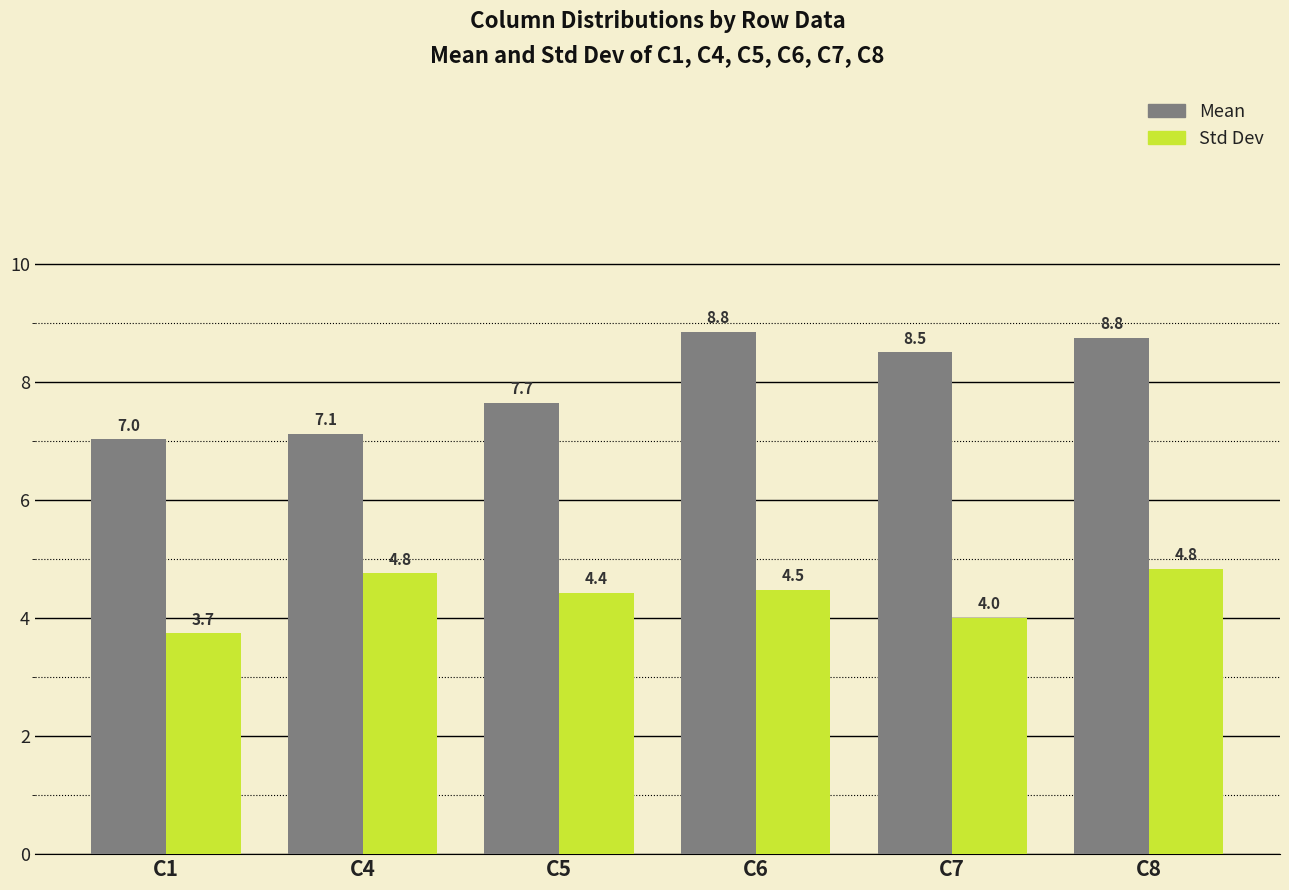

What are all the series names shown in the legend?

Mean, Std Dev